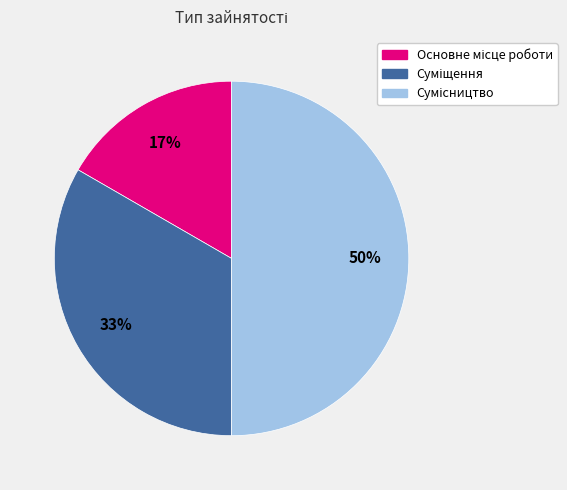

To the nearest percent, what is the average slice percentage?

33%